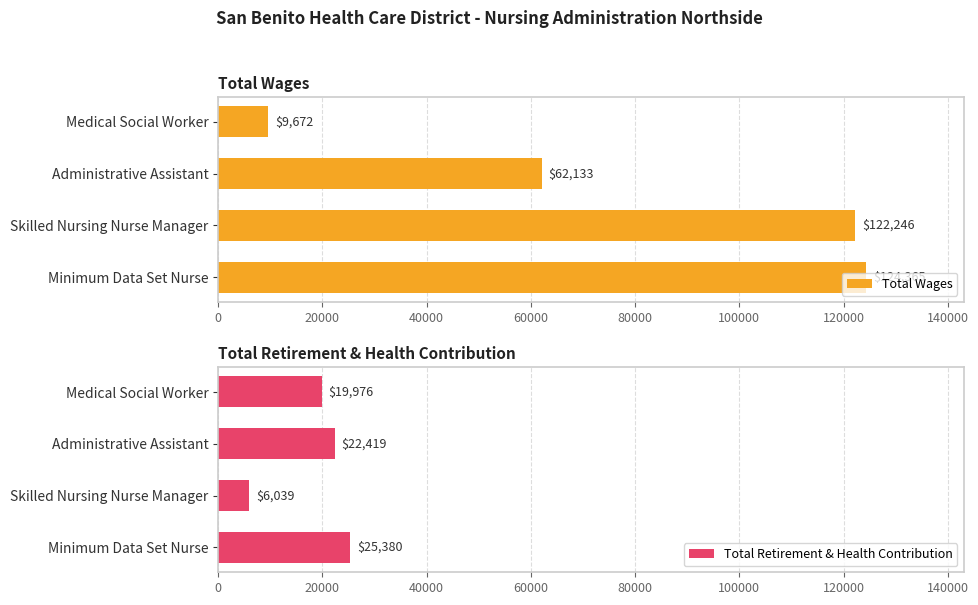

How many values in the Total Wages series are below 122246?

2